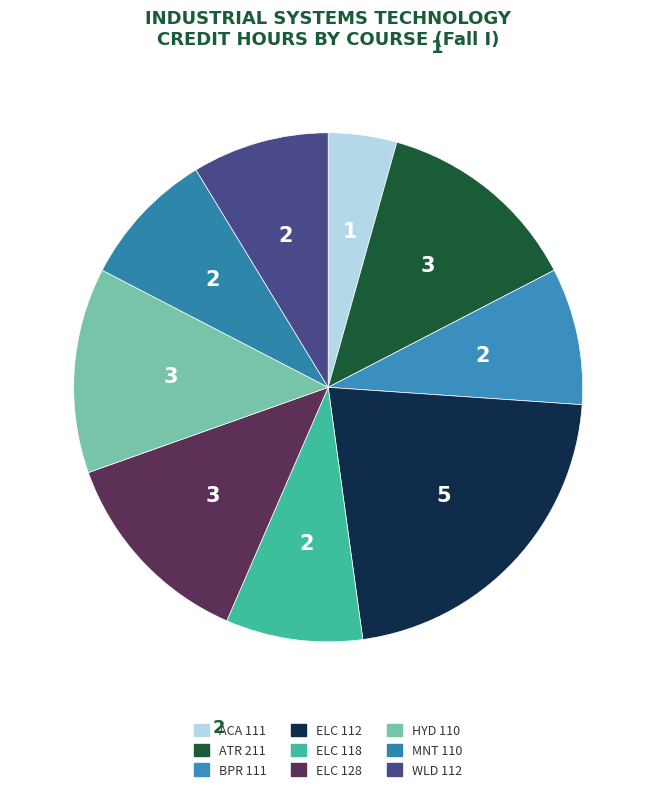

How many segments does this pie chart have?

9